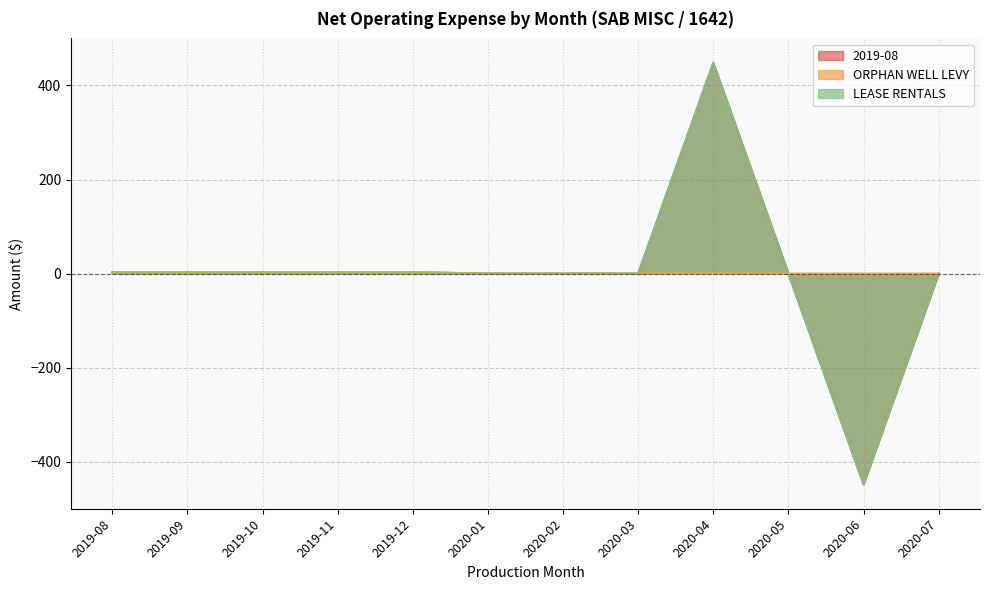

Reading left to right, list all the values displayed in this chart.

2019-08: 2019-08=3.0	2019-09=3.0	2019-10=3.0	2019-11=3.0	2019-12=3.0	2020-01=0.0	2020-02=0.0	2020-03=0.0	2020-04=448.0	2020-05=0.0	2020-06=-448.0	2020-07=0.0
ORPHAN WELL LEVY: 2019-08=3.0	2019-09=3.0	2019-10=3.0	2019-11=3.0	2019-12=3.0	2020-01=0.0	2020-02=0.0	2020-03=0.0	2020-04=0.0	2020-05=0.0	2020-06=0.0	2020-07=0.0
LEASE RENTALS: 2019-08=0.0	2019-09=0.0	2019-10=0.0	2019-11=0.0	2019-12=0.0	2020-01=0.0	2020-02=0.0	2020-03=0.0	2020-04=448.0	2020-05=0.0	2020-06=-448.0	2020-07=0.0